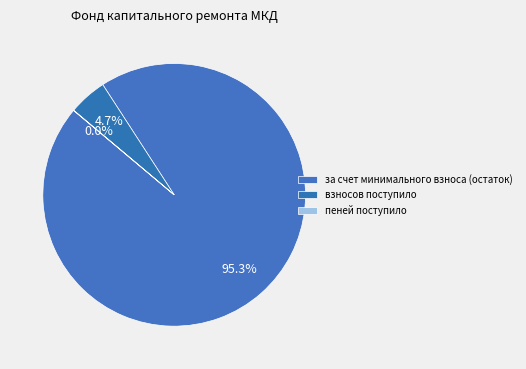

What is the largest slice in the pie chart?

за счет минимального взноса (остаток)